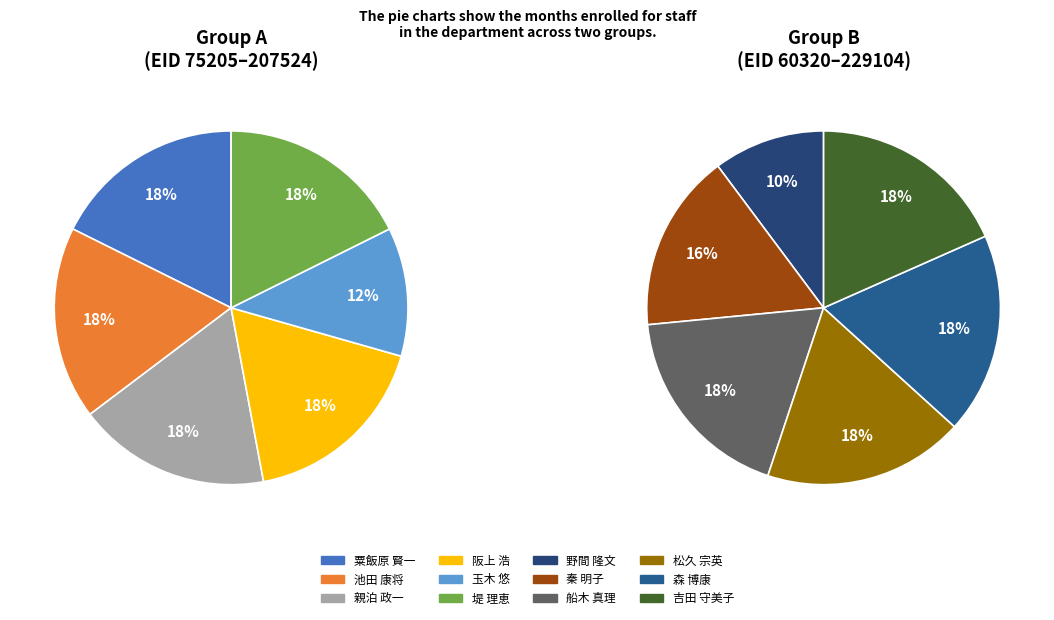

How many segments does this pie chart have?

12